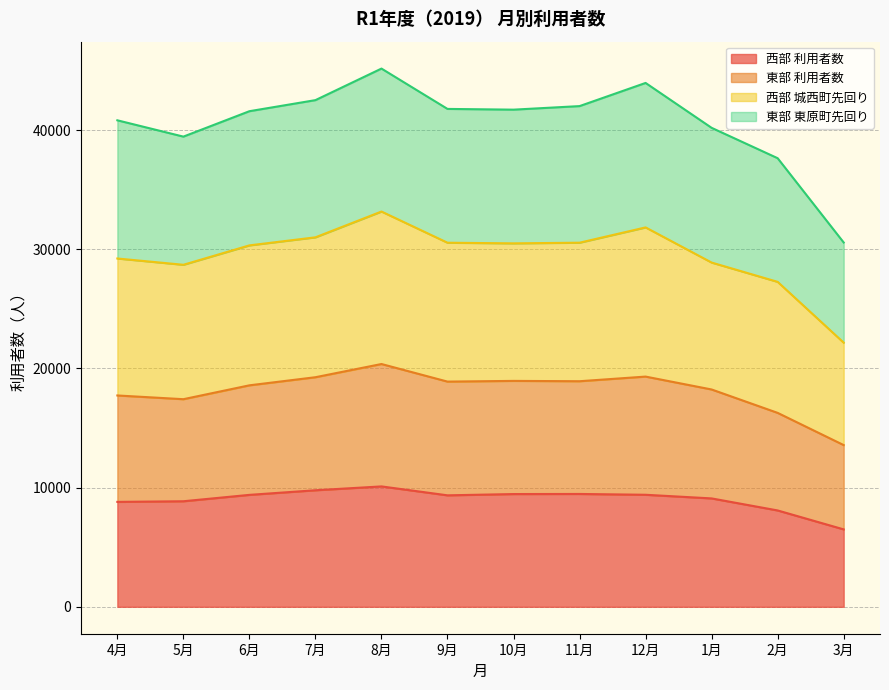

Which category has the lowest value in the 西部 利用者数 series?

3月